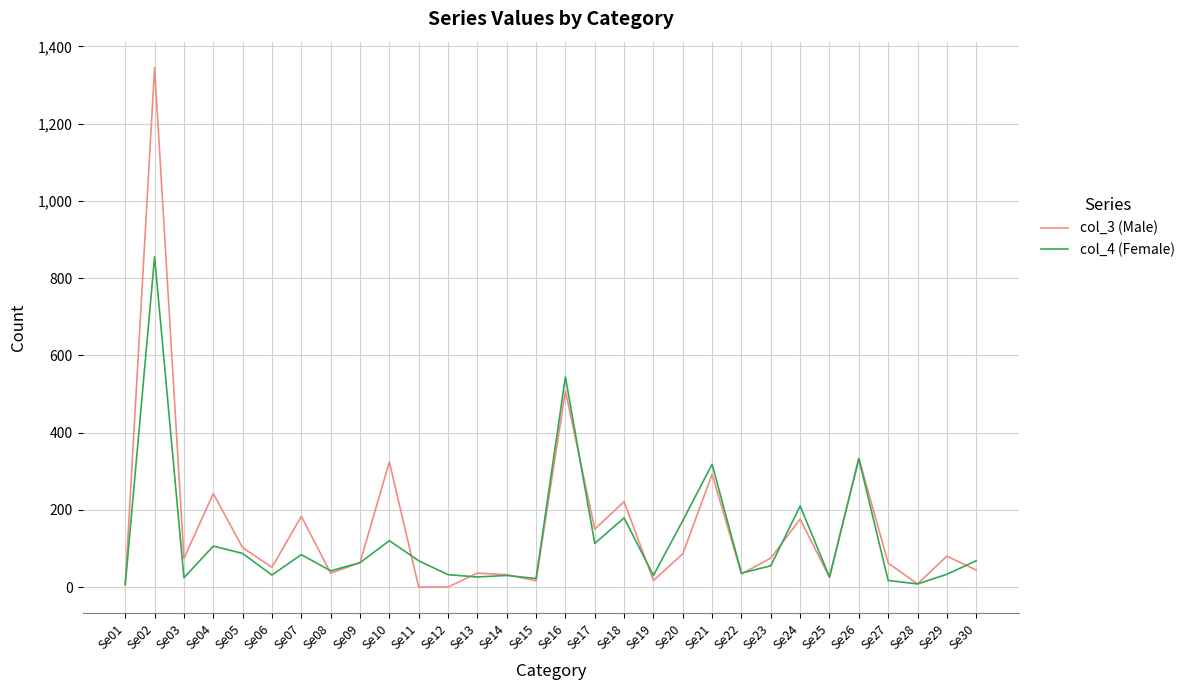

Is the value of col_4 (Female) at Se18 greater than the value of col_3 (Male) at Se06?

Yes